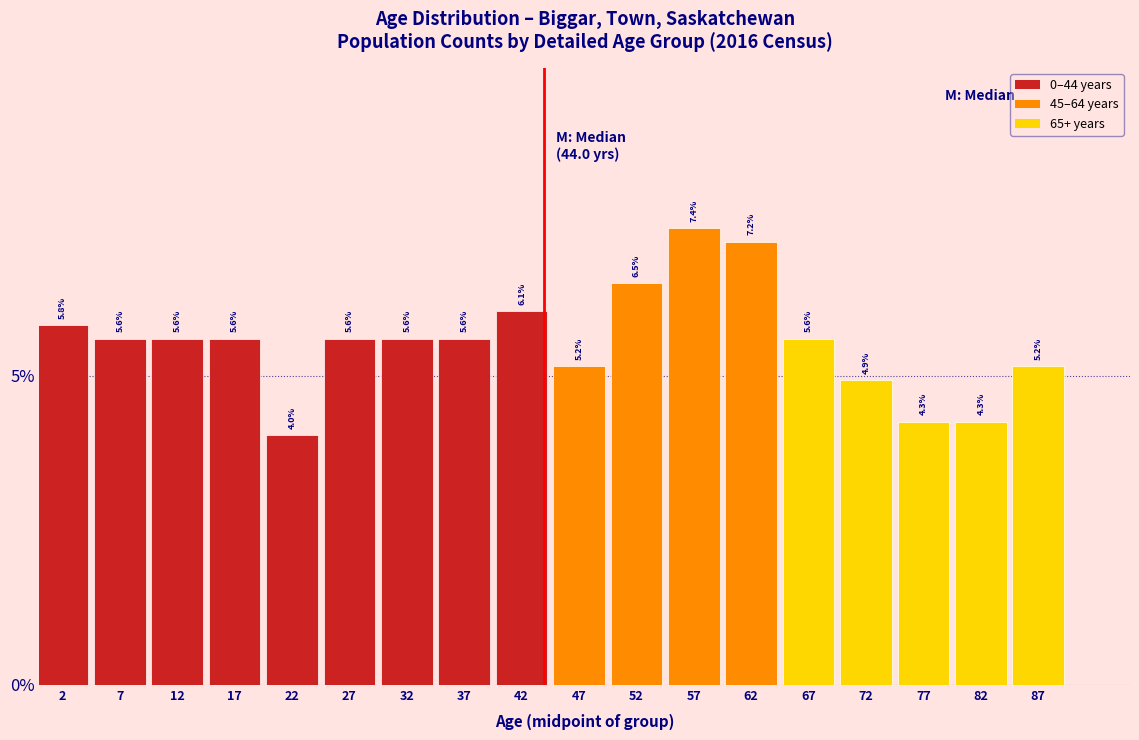

Reading left to right, list all the values displayed in this chart.

5.8	5.6	5.6	5.6	4.0	5.6	5.6	5.6	6.1	5.2	6.5	7.4	7.2	5.6	4.9	4.3	4.3	5.2